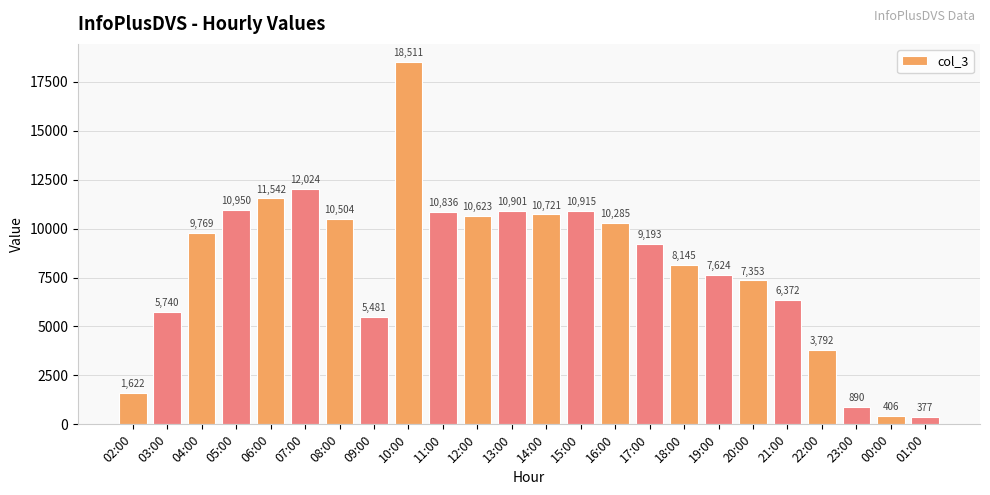

What is the label of the 18th bar from the left?

19:00